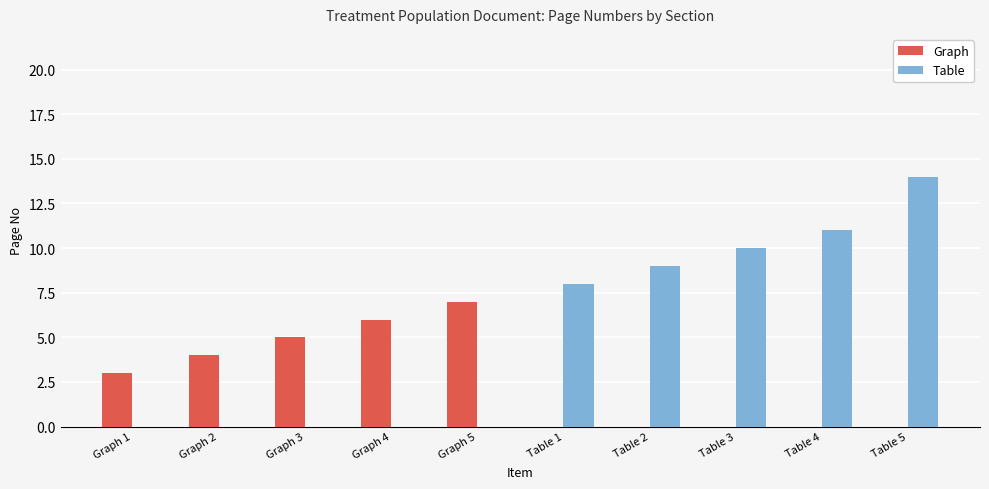

What is the sum of all Graph values?

25